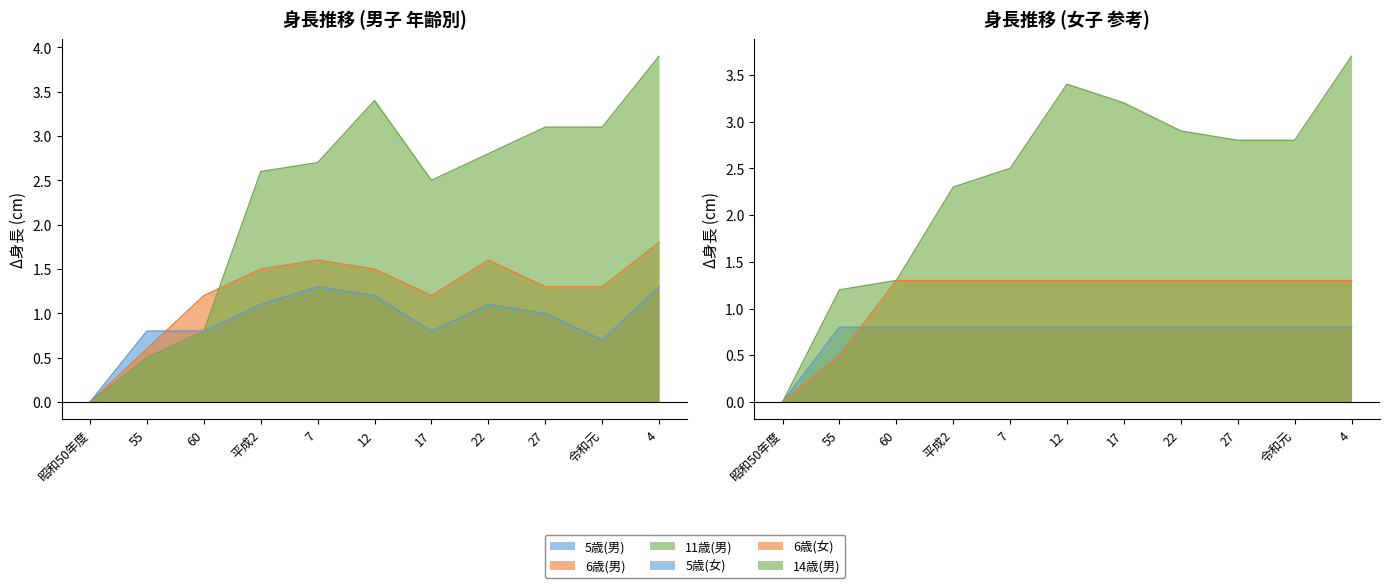

True or false: 11歳(男) and 6歳(男) intersect in this chart.

True